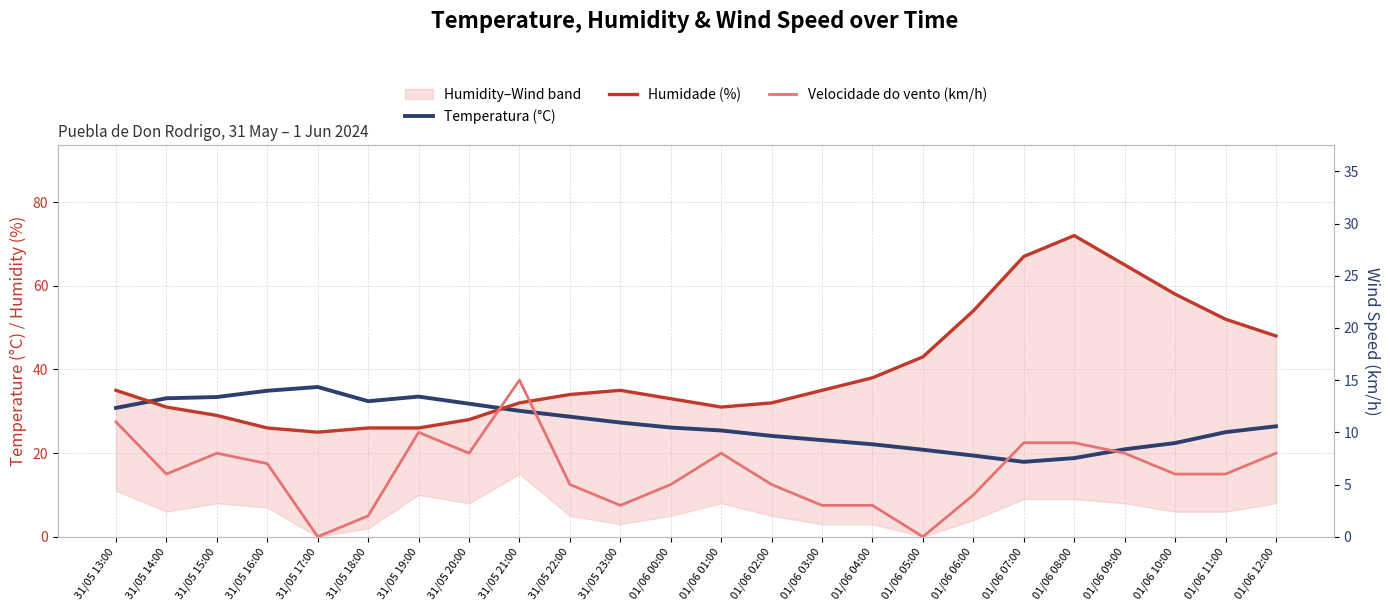

Reading left to right, transcribe all the data shown in this chart.

Temperatura (°C): 31/05 13:00=30.8	31/05 14:00=33.1	31/05 15:00=33.4	31/05 16:00=34.9	31/05 17:00=35.8	31/05 18:00=32.4	31/05 19:00=33.5	31/05 20:00=31.8	31/05 21:00=30.1	31/05 22:00=28.7	31/05 23:00=27.3	01/06 00:00=26.1	01/06 01:00=25.4	01/06 02:00=24.1	01/06 03:00=23.1	01/06 04:00=22.1	01/06 05:00=20.8	01/06 06:00=19.4	01/06 07:00=17.9	01/06 08:00=18.8	01/06 09:00=20.9	01/06 10:00=22.4	01/06 11:00=25.0	01/06 12:00=26.4
Humidade (%): 31/05 13:00=35.0	31/05 14:00=31.0	31/05 15:00=29.0	31/05 16:00=26.0	31/05 17:00=25.0	31/05 18:00=26.0	31/05 19:00=26.0	31/05 20:00=28.0	31/05 21:00=32.0	31/05 22:00=34.0	31/05 23:00=35.0	01/06 00:00=33.0	01/06 01:00=31.0	01/06 02:00=32.0	01/06 03:00=35.0	01/06 04:00=38.0	01/06 05:00=43.0	01/06 06:00=54.0	01/06 07:00=67.0	01/06 08:00=72.0	01/06 09:00=65.0	01/06 10:00=58.0	01/06 11:00=52.0	01/06 12:00=48.0
Velocidade do vento (km/h): 31/05 13:00=11.0	31/05 14:00=6.0	31/05 15:00=8.0	31/05 16:00=7.0	31/05 17:00=0.0	31/05 18:00=2.0	31/05 19:00=10.0	31/05 20:00=8.0	31/05 21:00=15.0	31/05 22:00=5.0	31/05 23:00=3.0	01/06 00:00=5.0	01/06 01:00=8.0	01/06 02:00=5.0	01/06 03:00=3.0	01/06 04:00=3.0	01/06 05:00=0.0	01/06 06:00=4.0	01/06 07:00=9.0	01/06 08:00=9.0	01/06 09:00=8.0	01/06 10:00=6.0	01/06 11:00=6.0	01/06 12:00=8.0